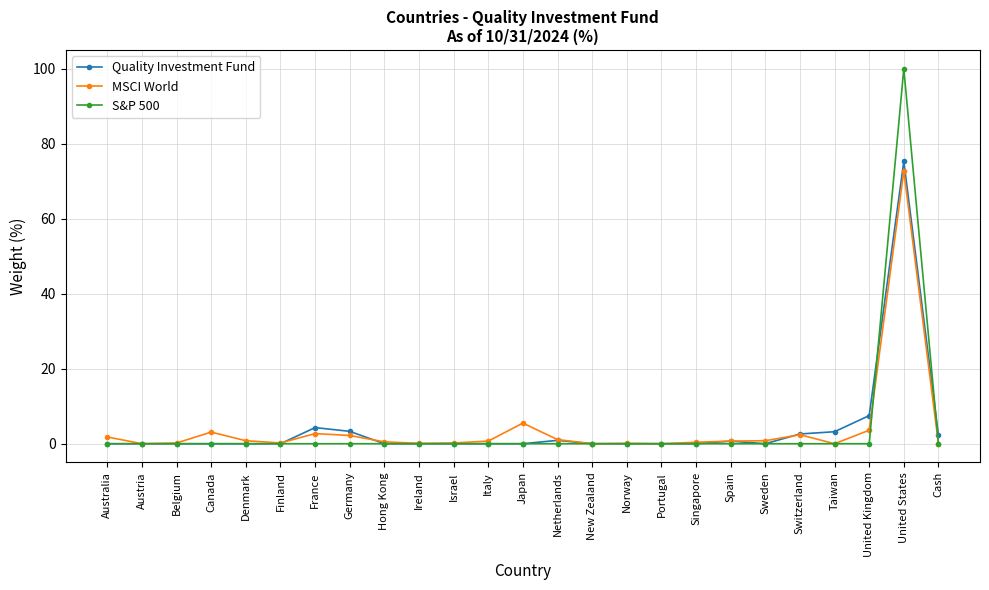

Where is Quality Investment Fund nearest to the value 37?

United Kingdom